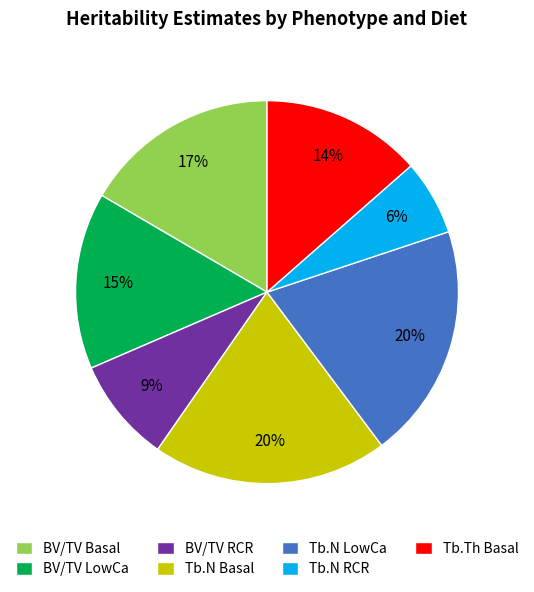

Which category has the smallest portion of the pie?

Tb.N RCR